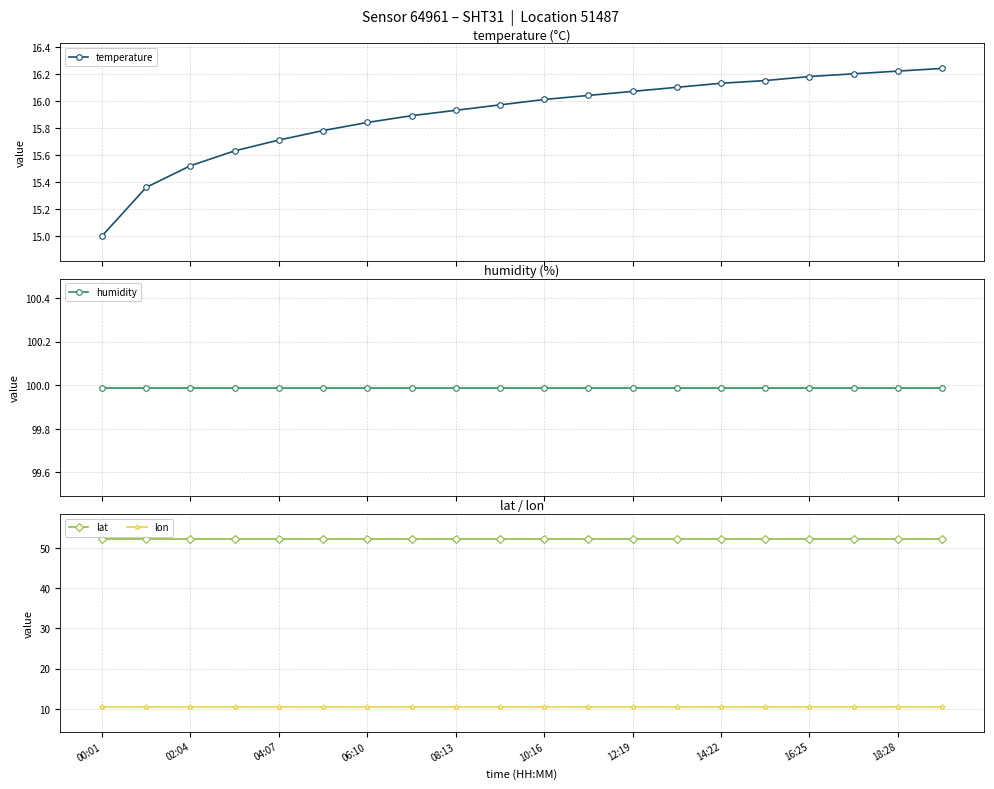

True or false: humidity and lat cross at least once.

False